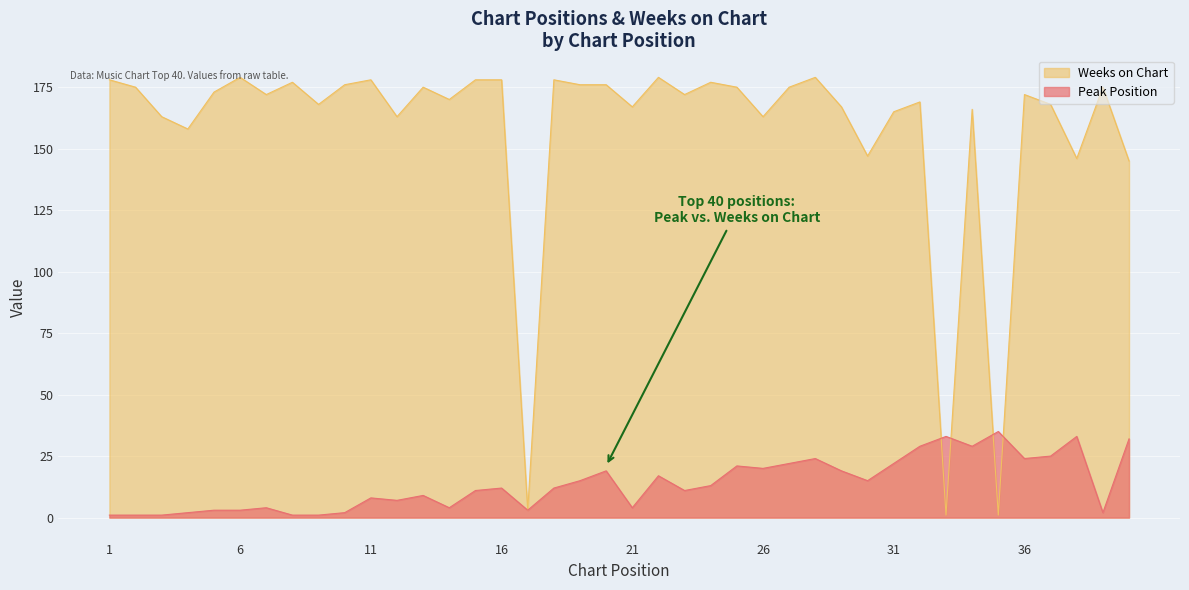

True or false: Peak Position has more than 0 interior local peaks.

True